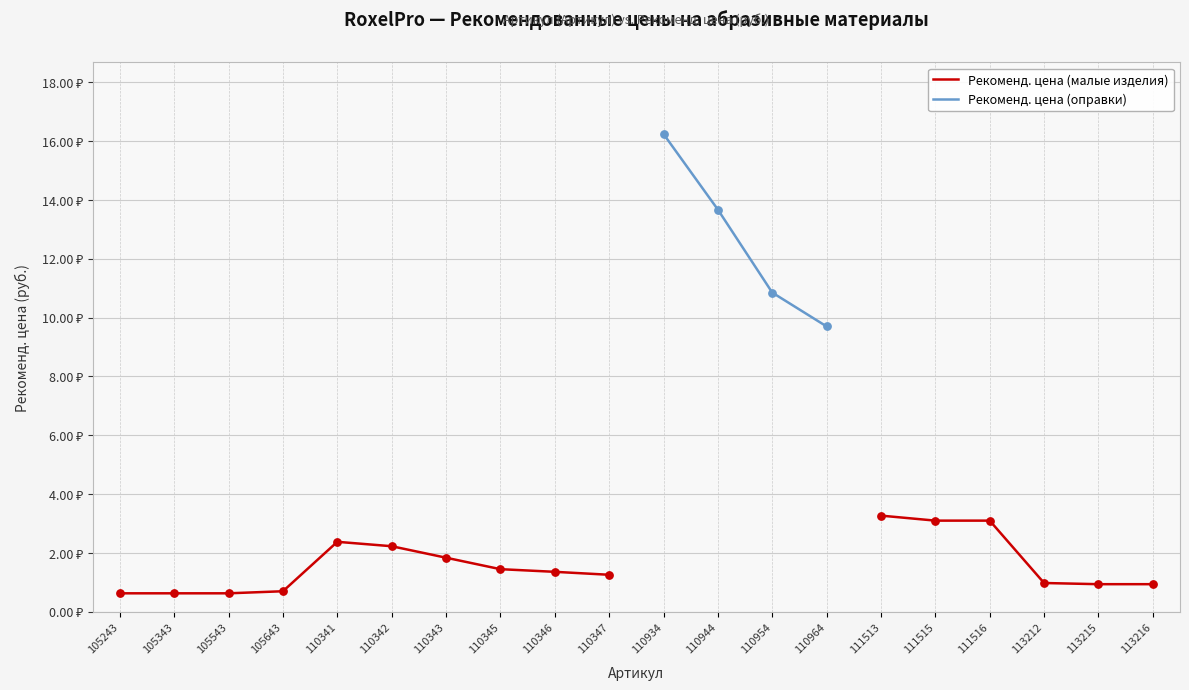

At how many categories does at least one series exceed 6?

4